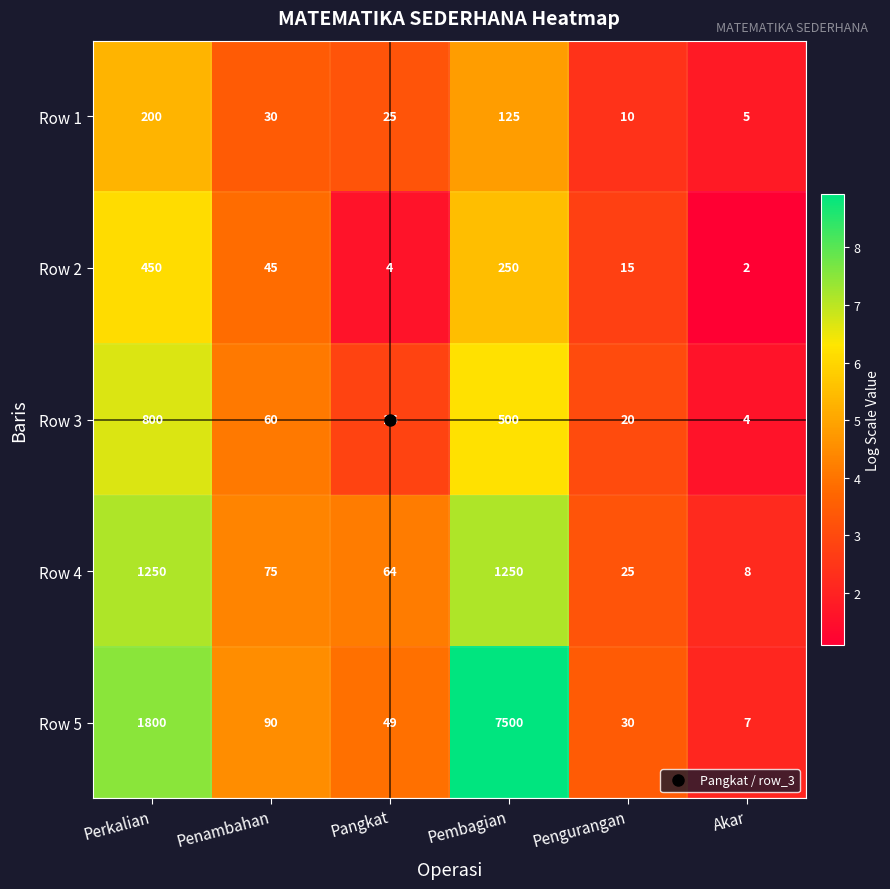

Rank the series by their maximum value, from highest to lowest.

Row 5, Row 4, Row 3, Row 2, Row 1